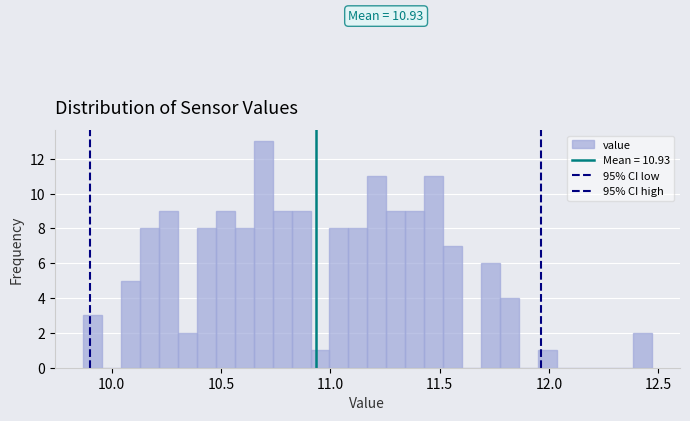

Read against the x-axis, roughly where is the centre of the tallest bar?

10.70